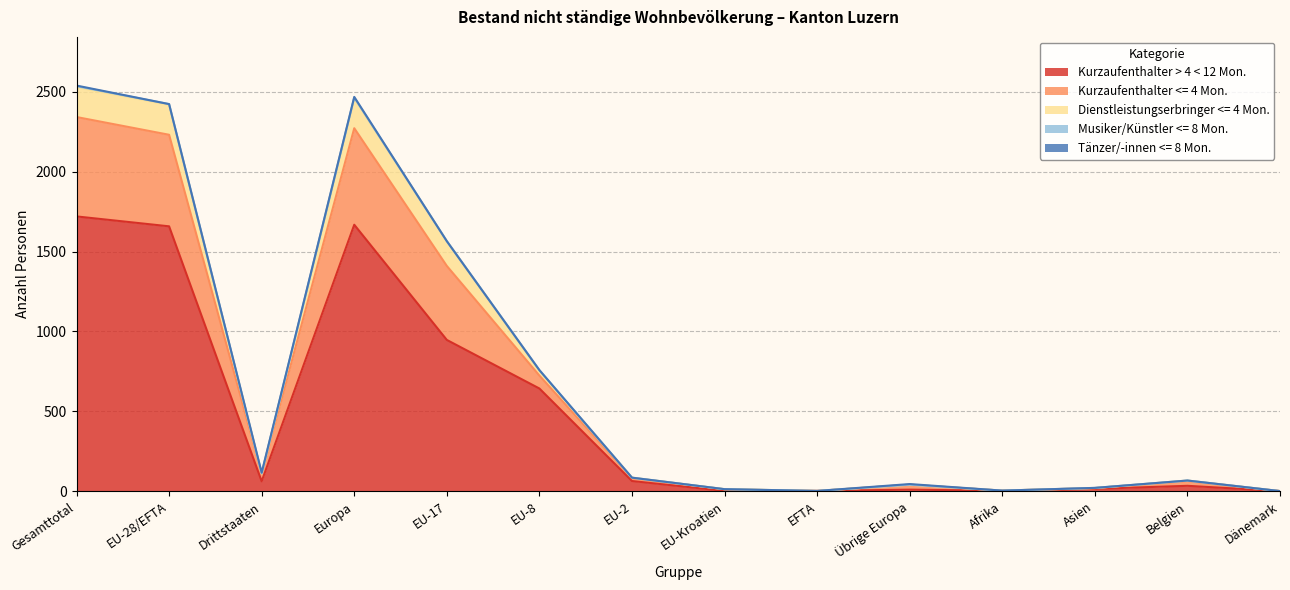

The value of Kurzaufenthalter > 4 < 12 Mon. at Belgien is 34. True or false?

True